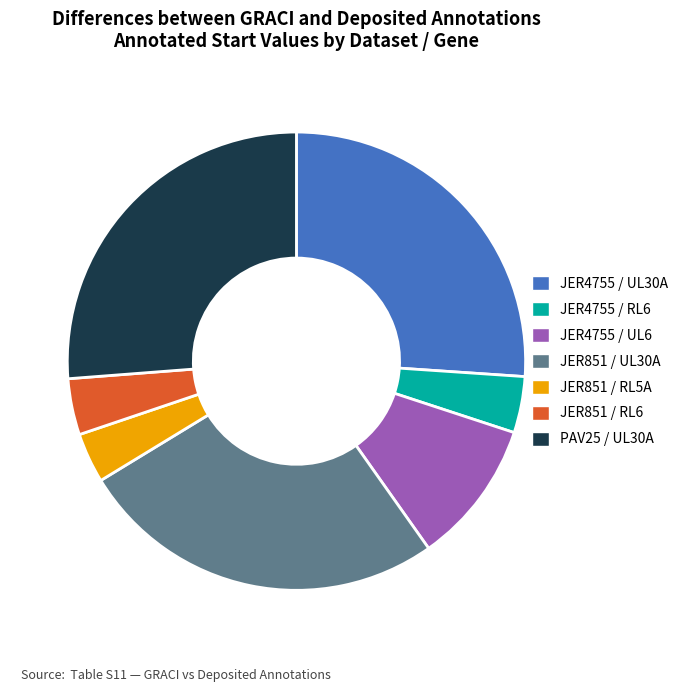

The JER851 / UL30A slice represents 26% of the pie. True or false?

True